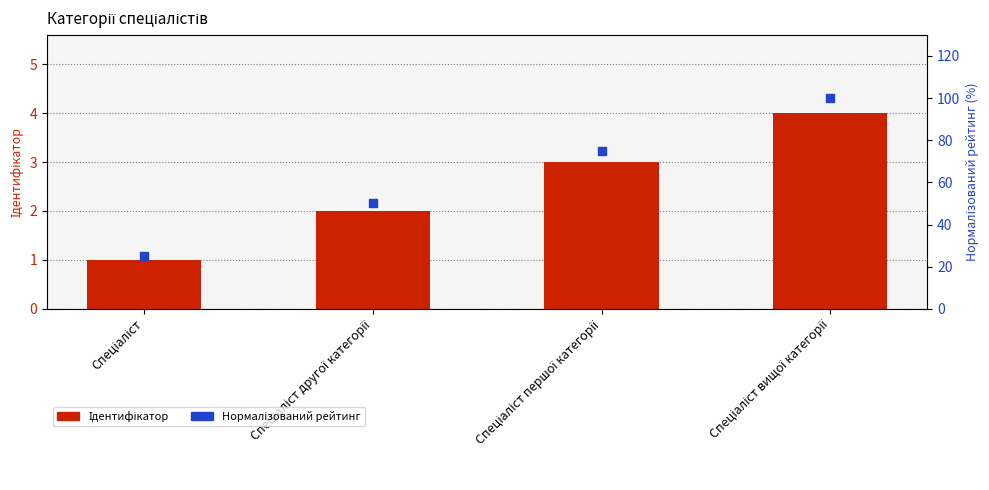

Which series has the widest spread of Y values?

Нормалізований рейтинг